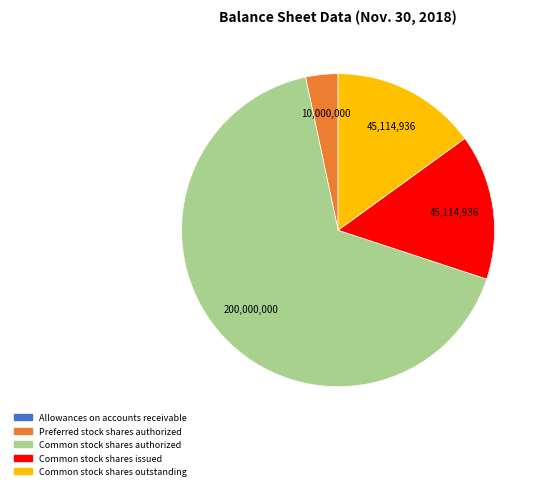

Which slice represents more than half of the pie?

Common stock shares authorized